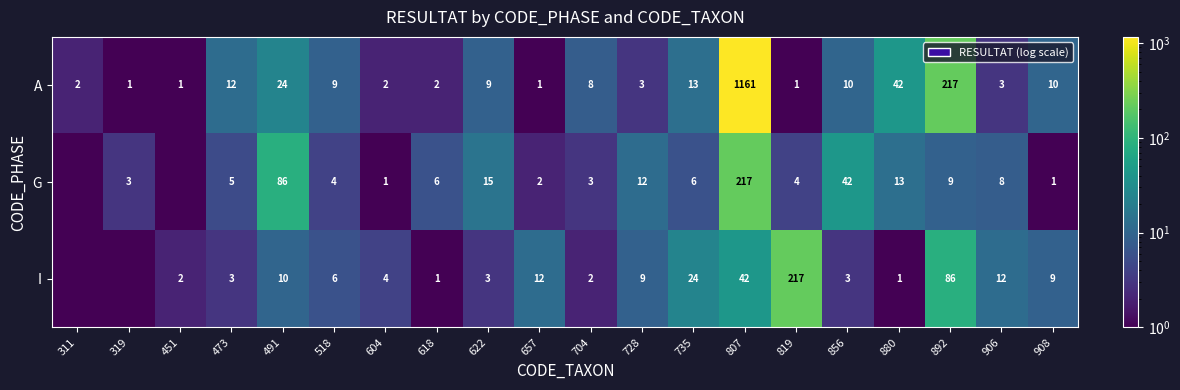

True or false: A has a value of 3.0 at 728.

True